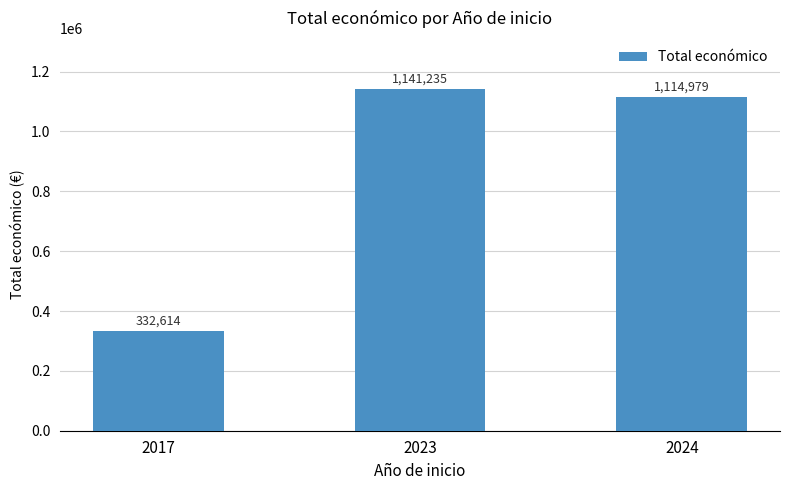

Are the bars horizontal?

No